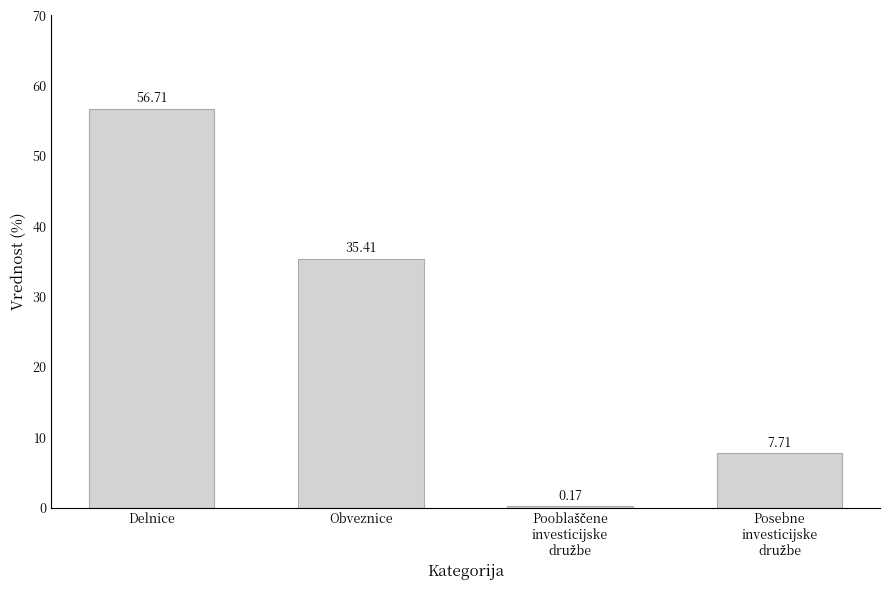

What is the maximum value shown in the chart?

56.7